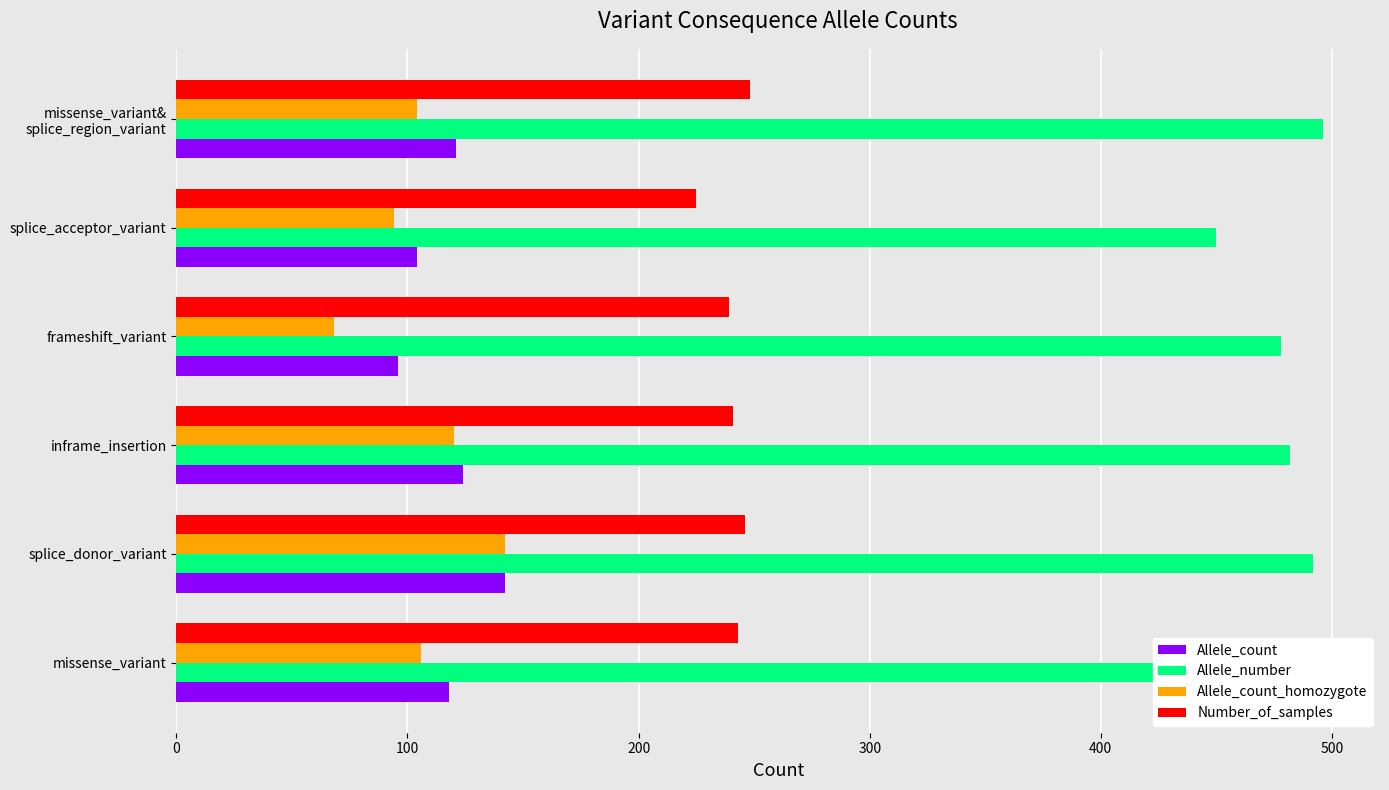

At which label does Allele_number reach its minimum?

splice_acceptor_variant